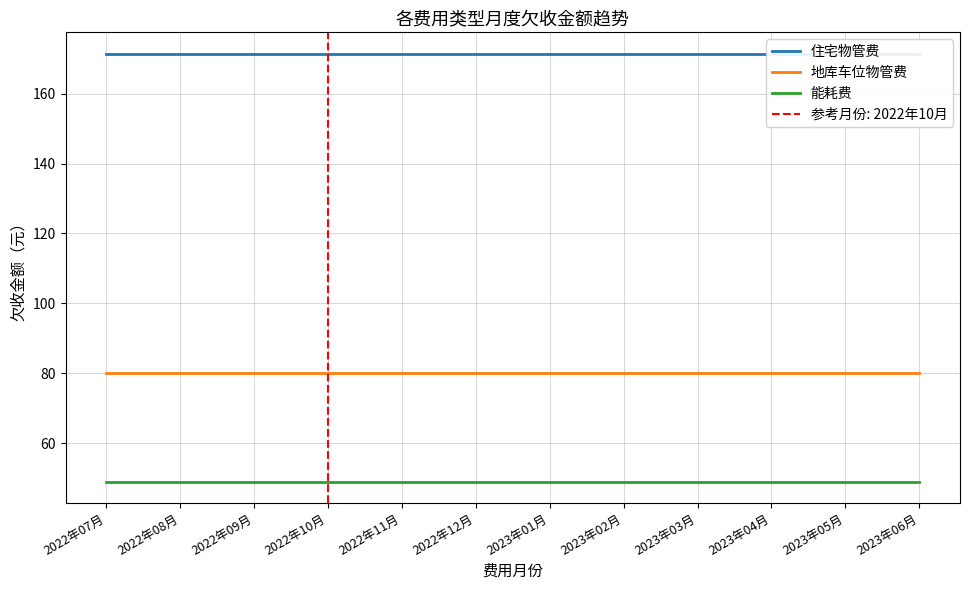

True or false: 住宅物管费 and 能耗费 intersect in this chart.

False